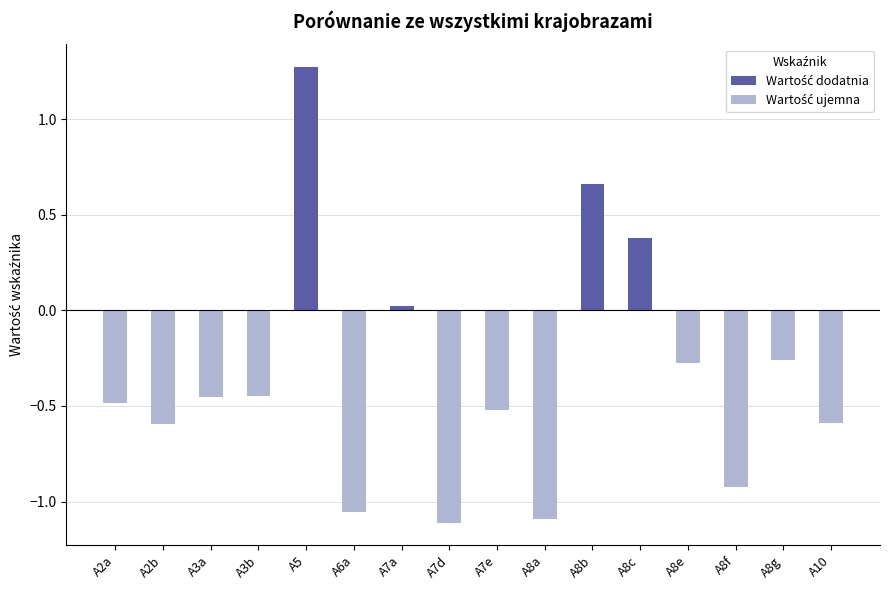

True or false: the data shows -0.4 at A8g.

False